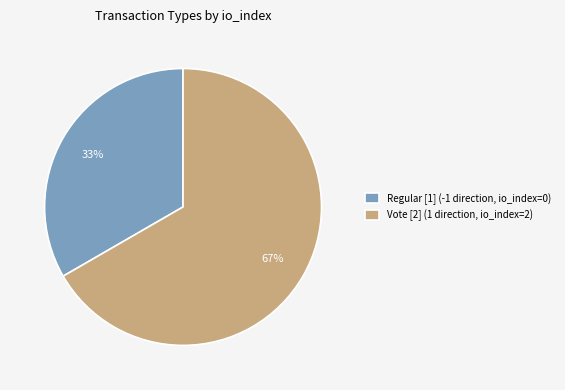

Which slice represents more than half of the pie?

Vote